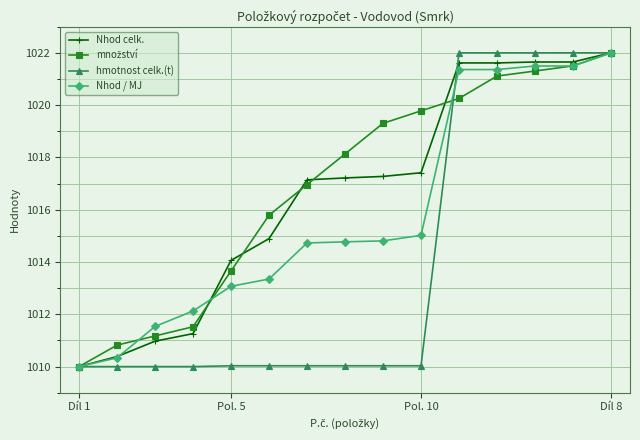

At how many categories does at least one series exceed 1016?

9